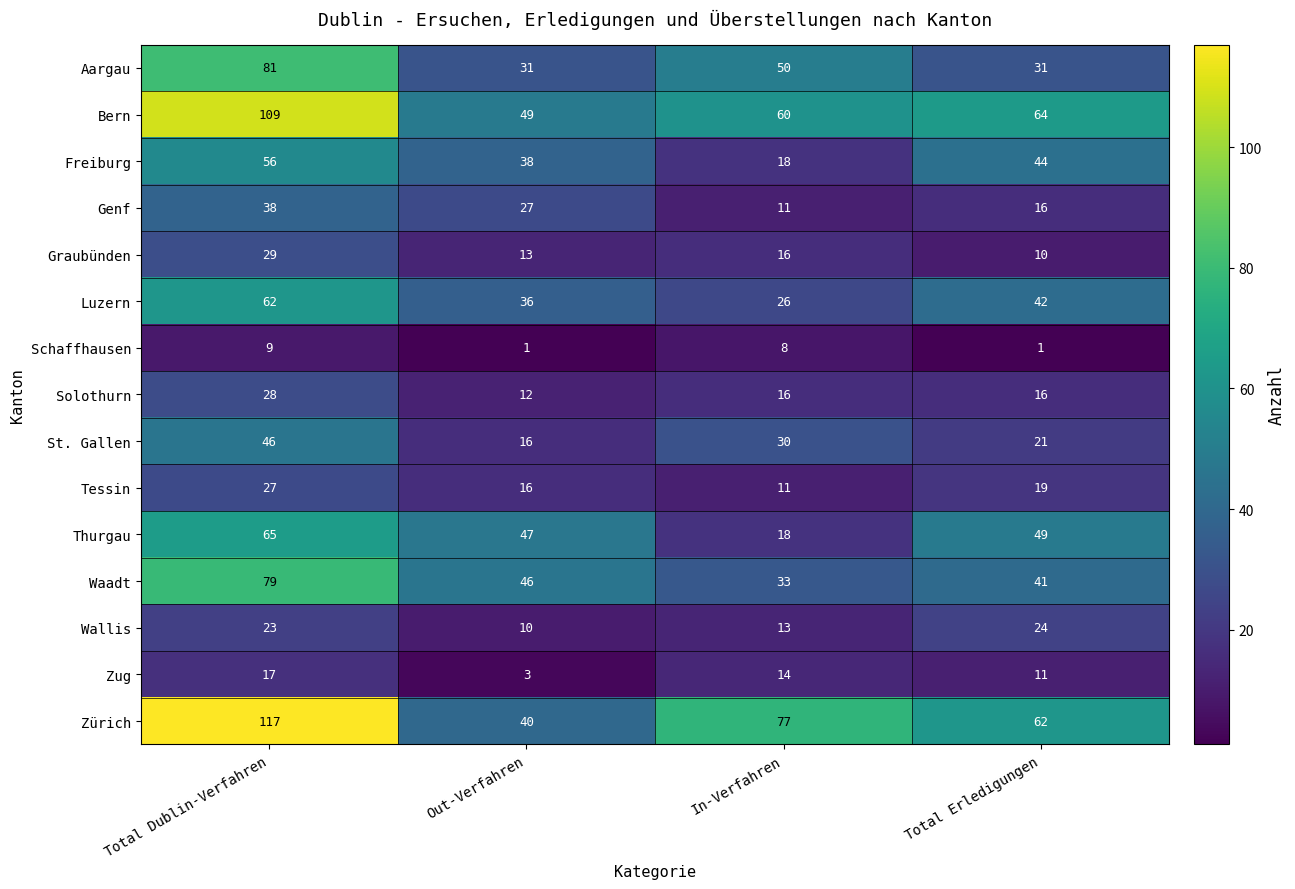

How many series are shown in this chart?

15